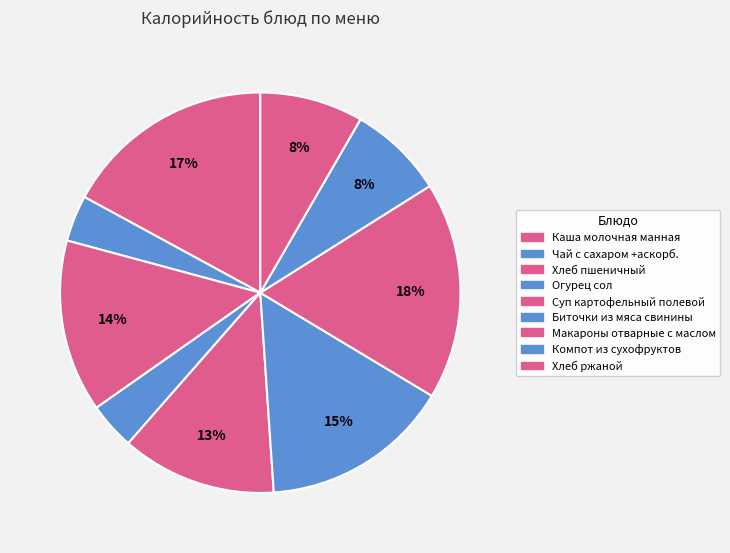

Count the number of slices in the pie.

9